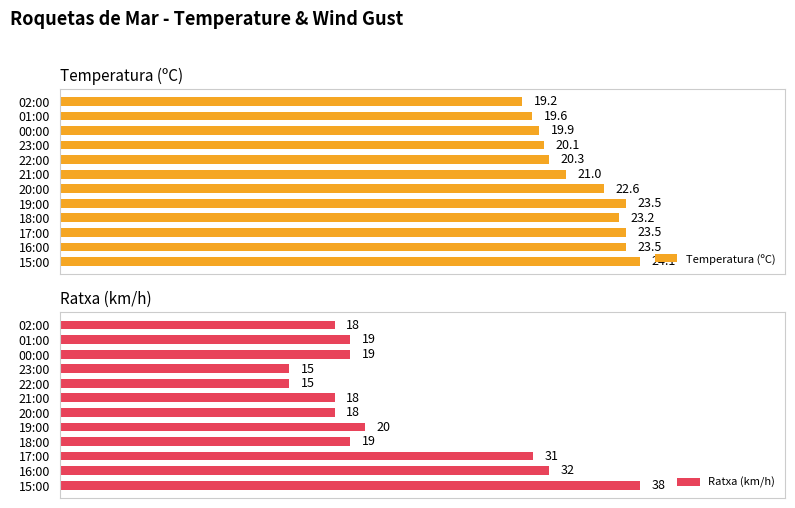

At which label is Temperatura (ºC) closest to 21?

21:00